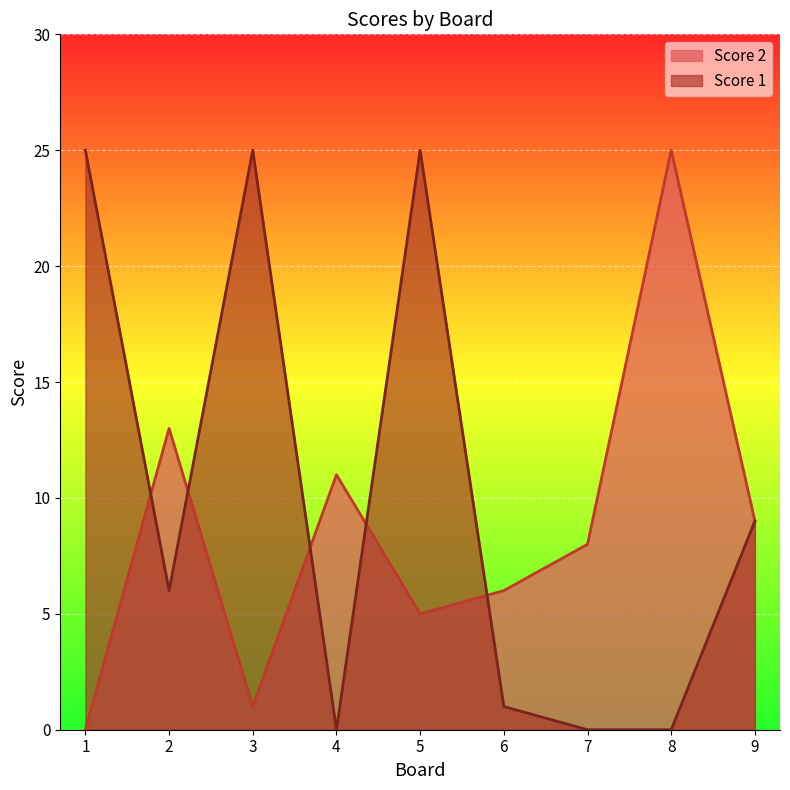

What is the difference between the second highest and second lowest values in the Score 1 series?

25